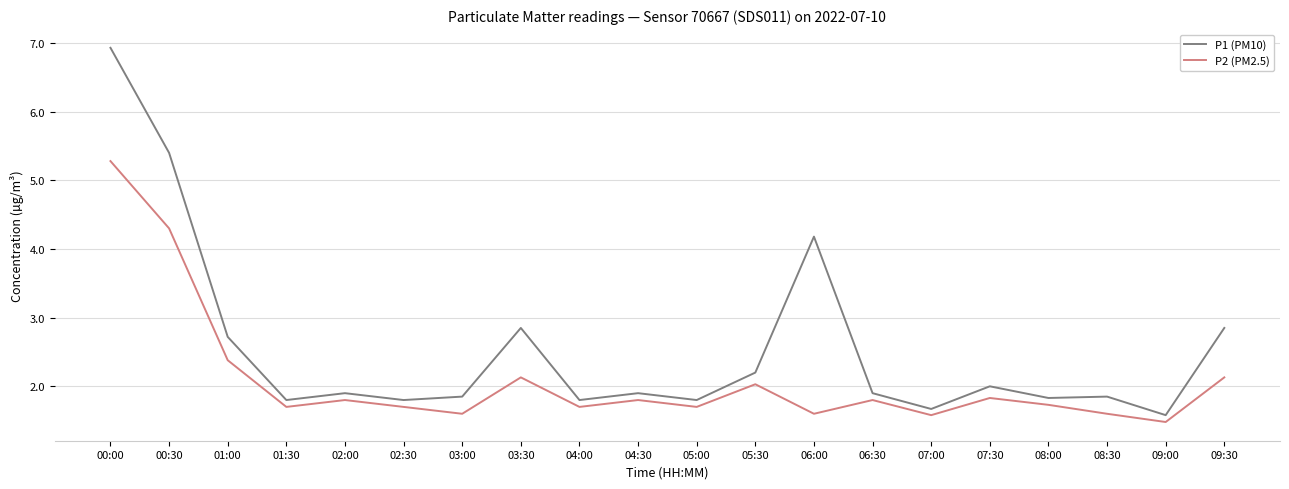

The P1 (PM10) series shows 11.8 at 00:00. True or false?

False